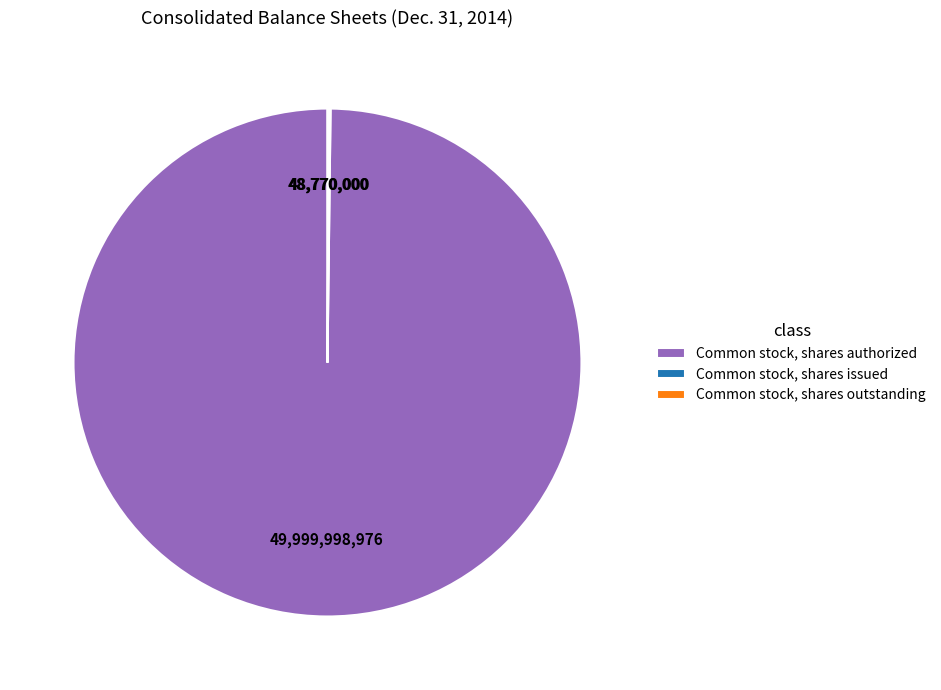

Which category has the biggest portion of the pie?

Common stock, shares authorized